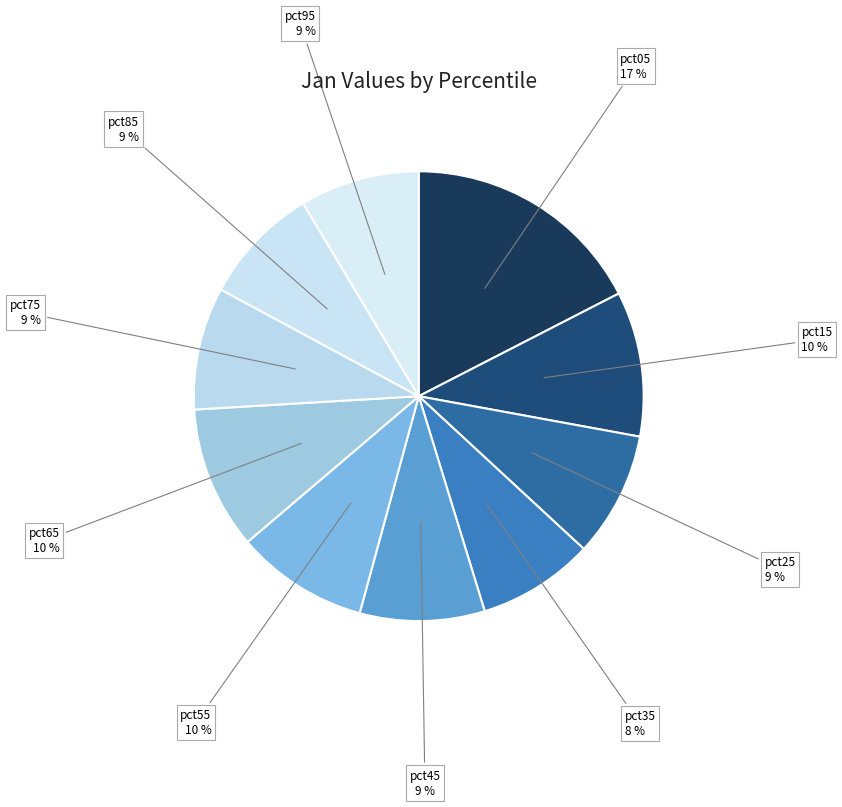

Is there any slice that represents more than half of the pie?

No